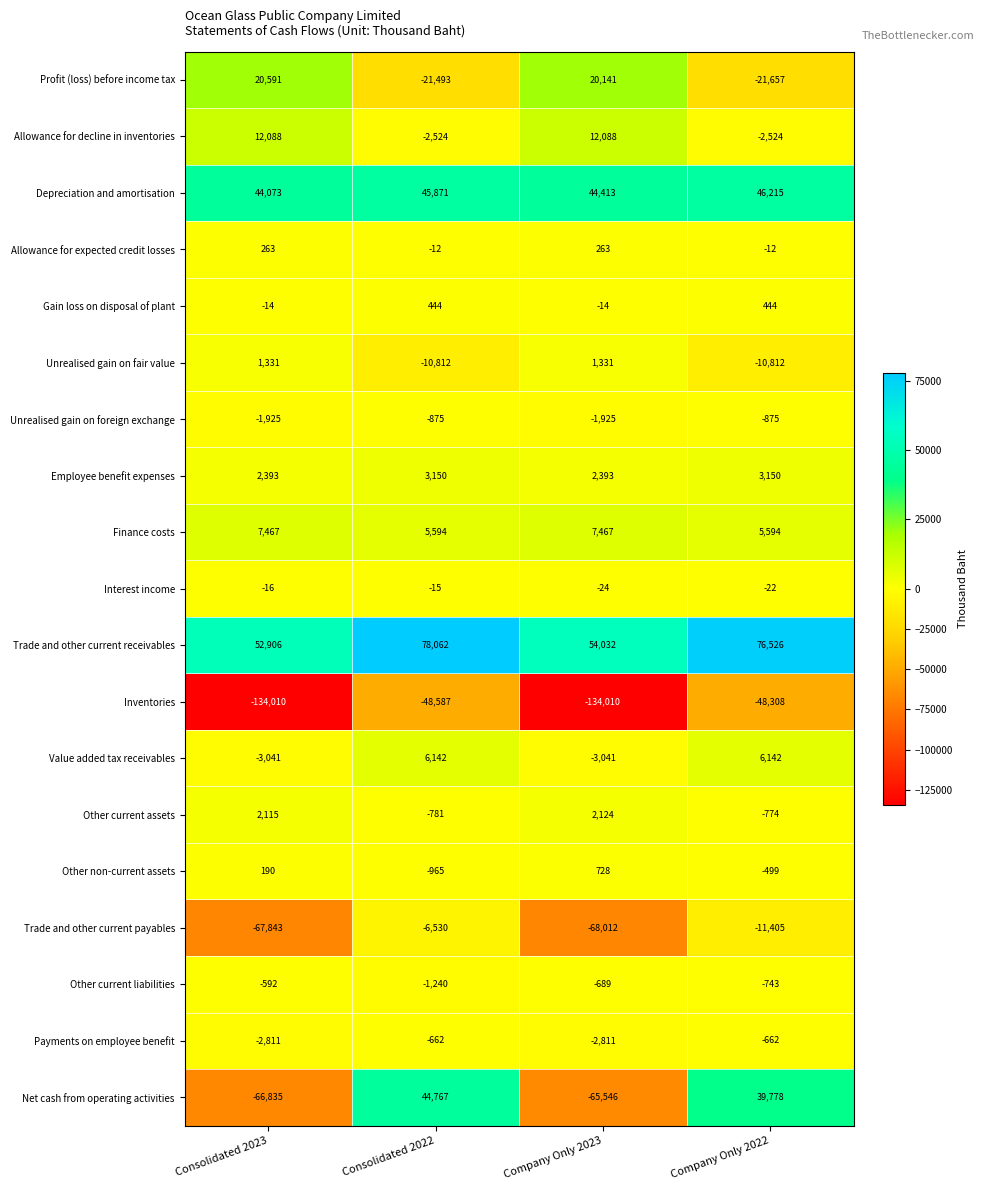

Which series has the largest range (max minus min)?

Net cash from operating activities